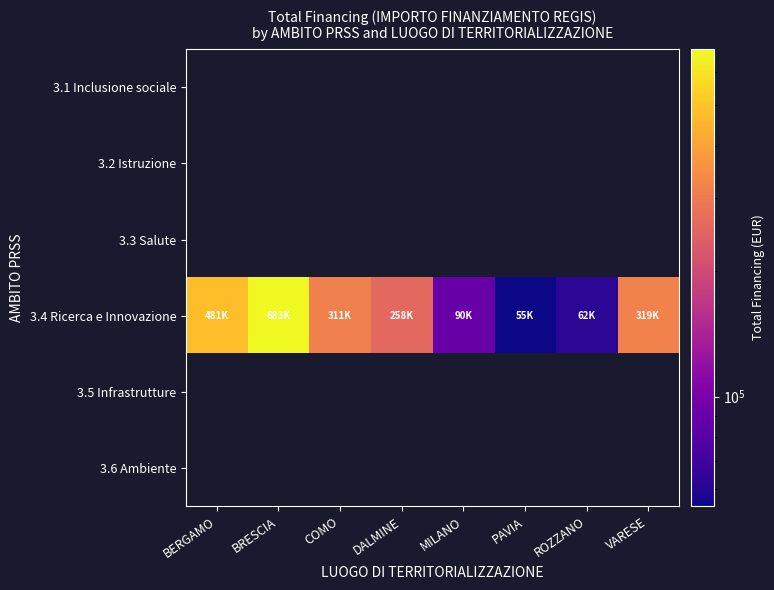

True or false: 3.4 Ricerca e Innovazione has a value of 319069.5 at VARESE.

True